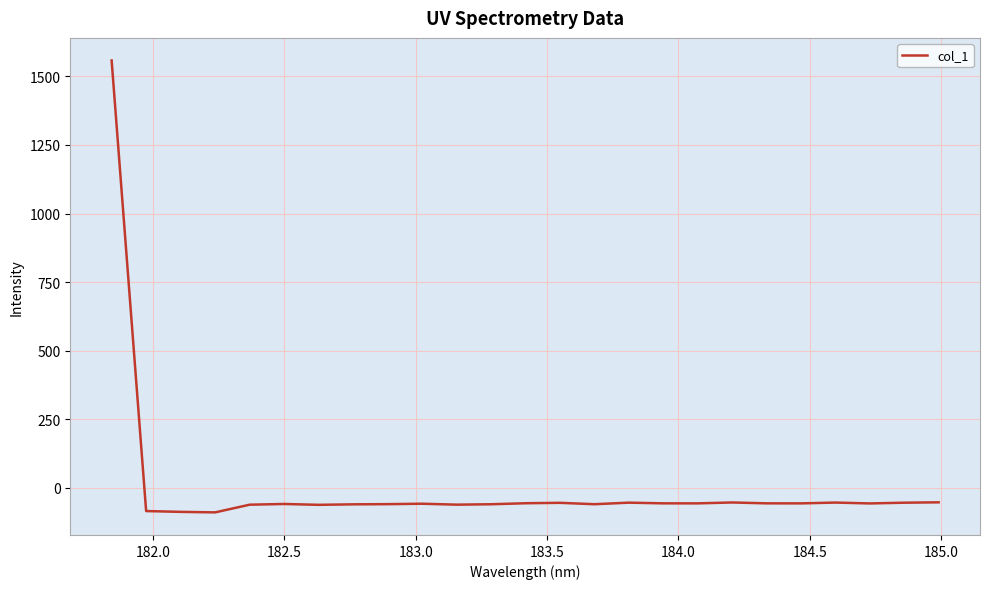

What is the difference between the maximum and minimum values?

1647.7